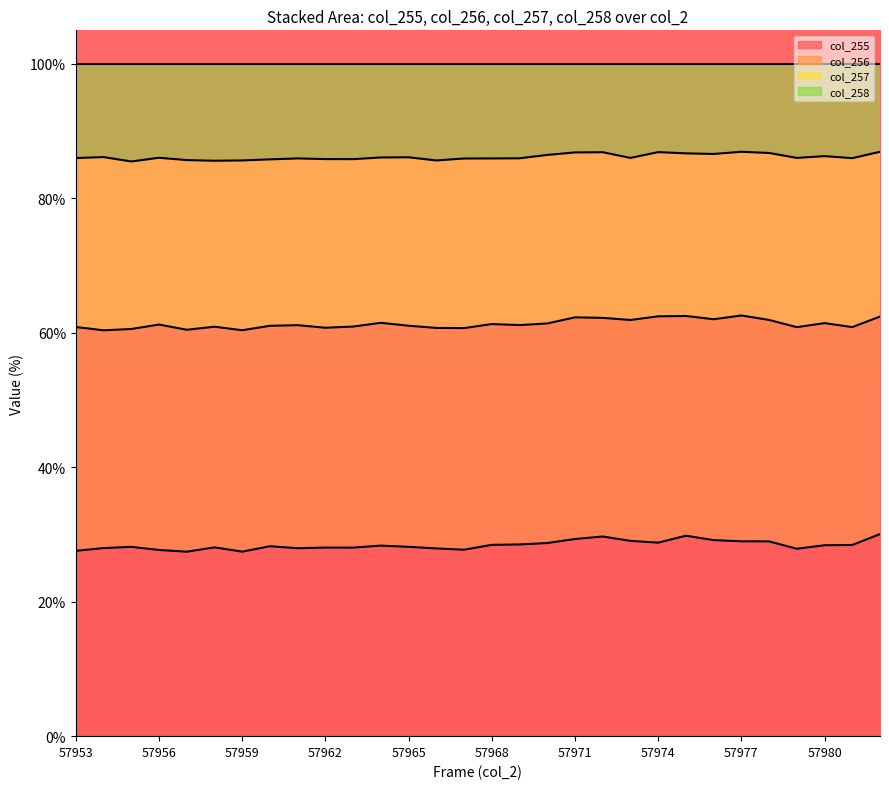

Is it true that col_255 boundary equals 29.7 at 19?

True